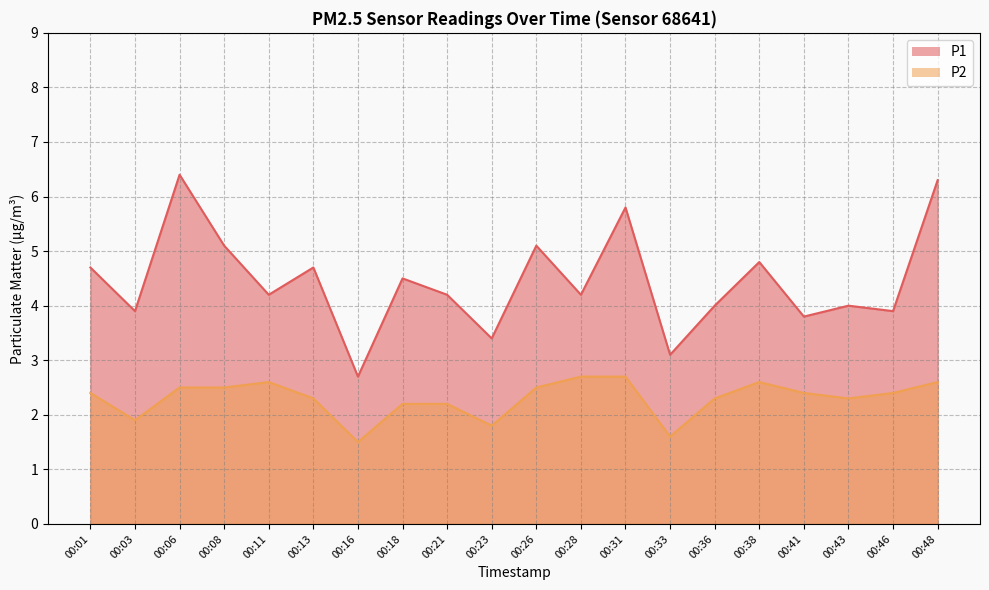

At which category is the sum across all series the highest?

00:06